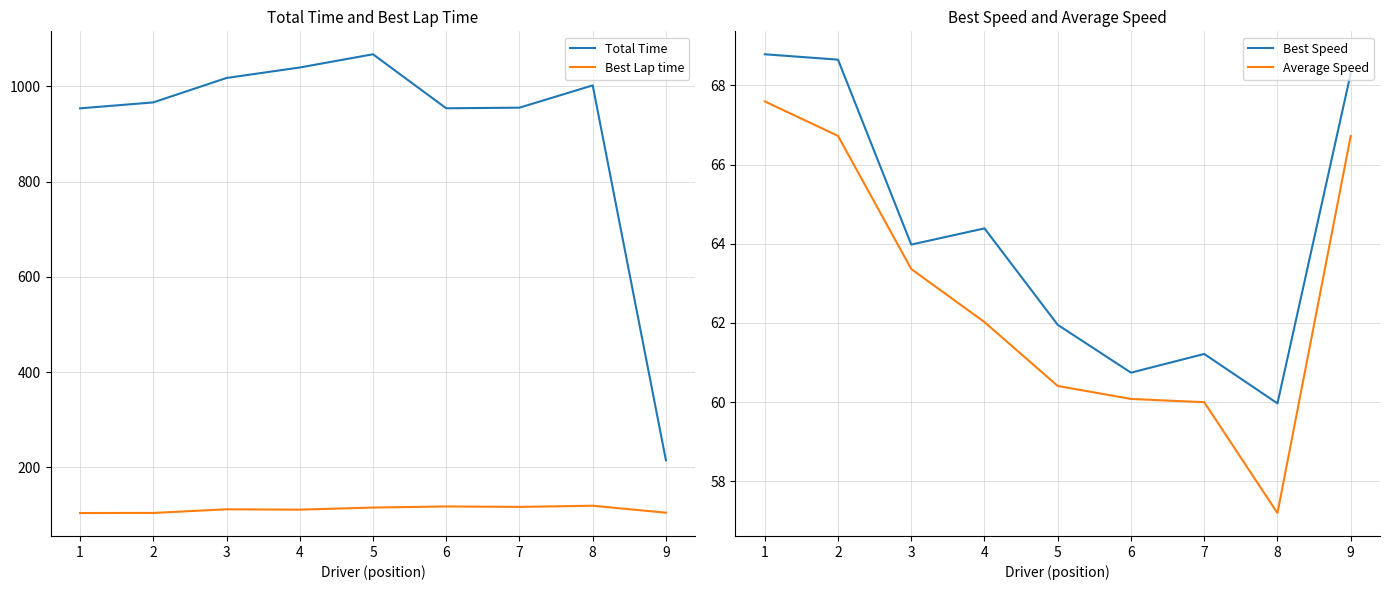

At which category does the chart reach its minimum across all series?

8